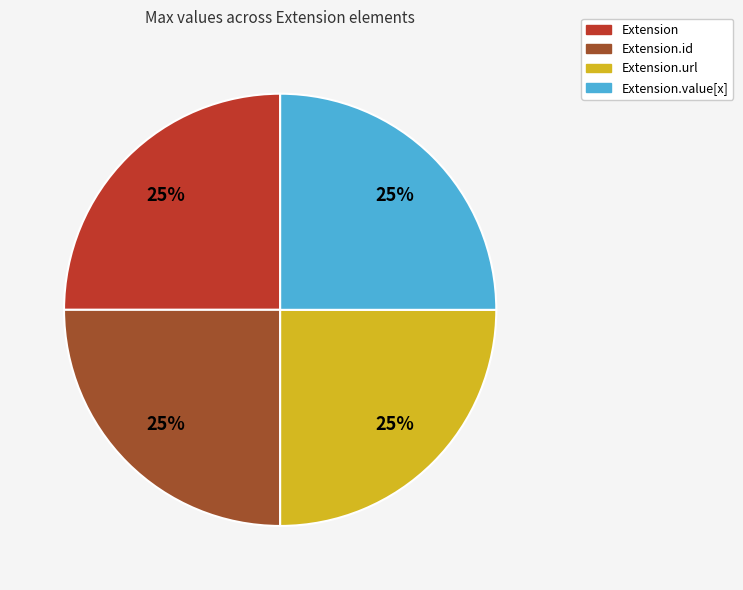

Is there any slice that represents more than half of the pie?

No